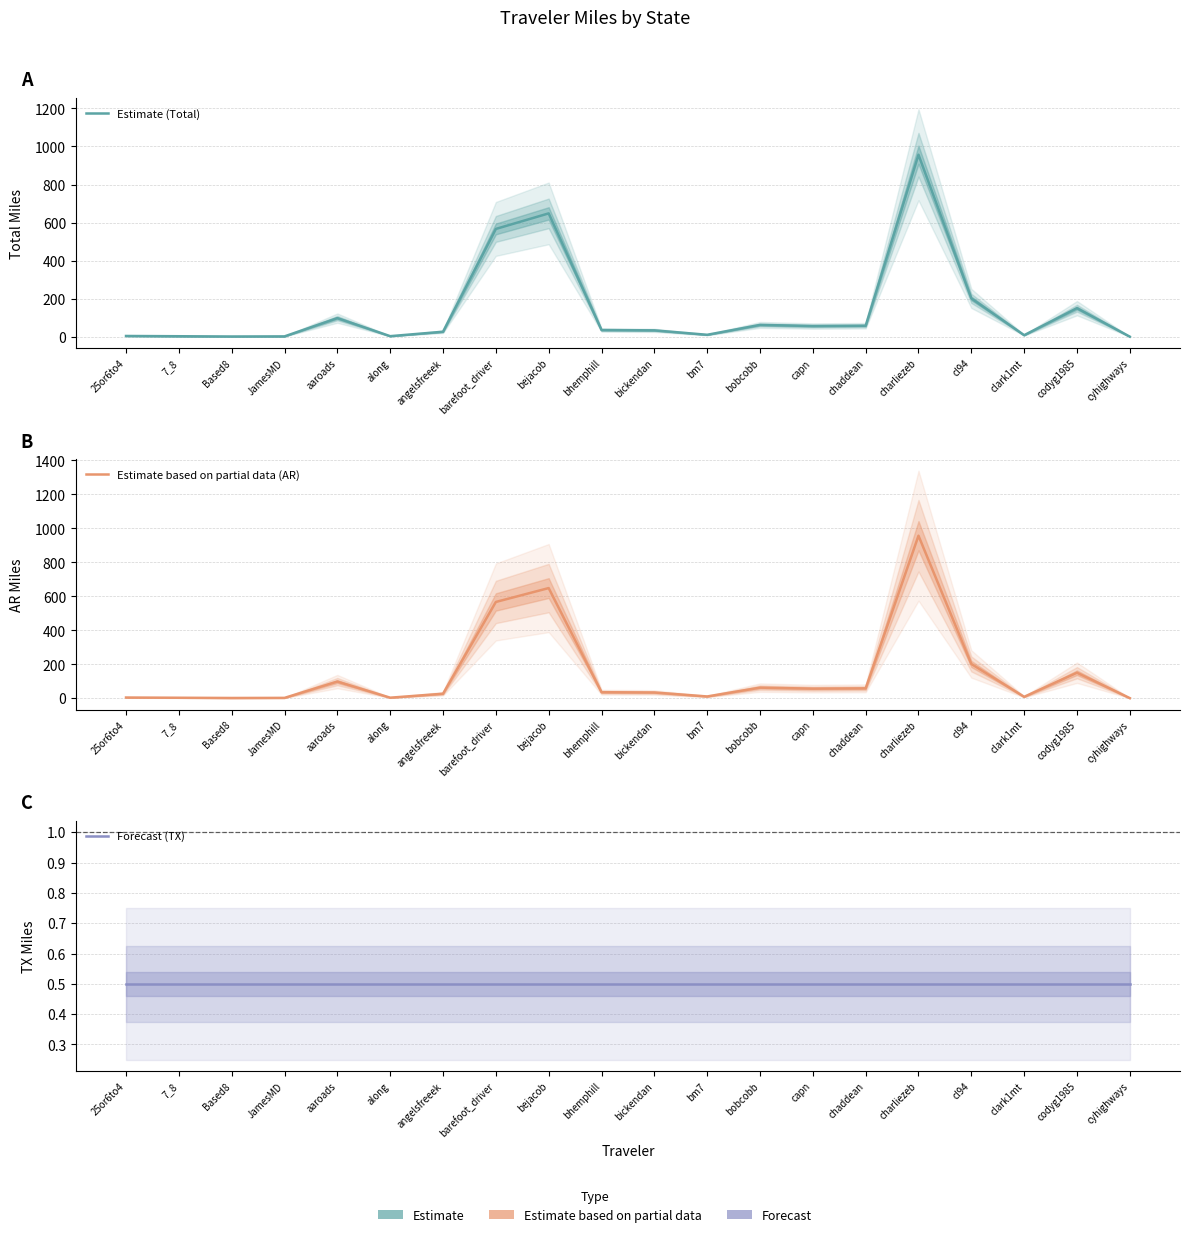

What is the sum of all Estimate (Total) values?

2928.8